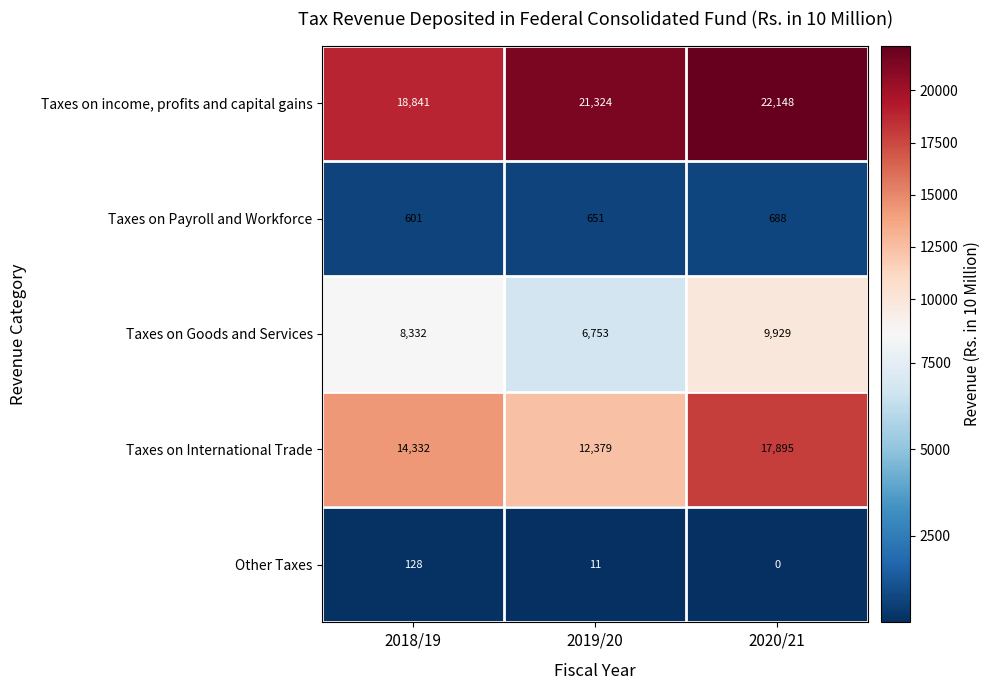

What is the sum of all Taxes on Payroll and Workforce values?

1940